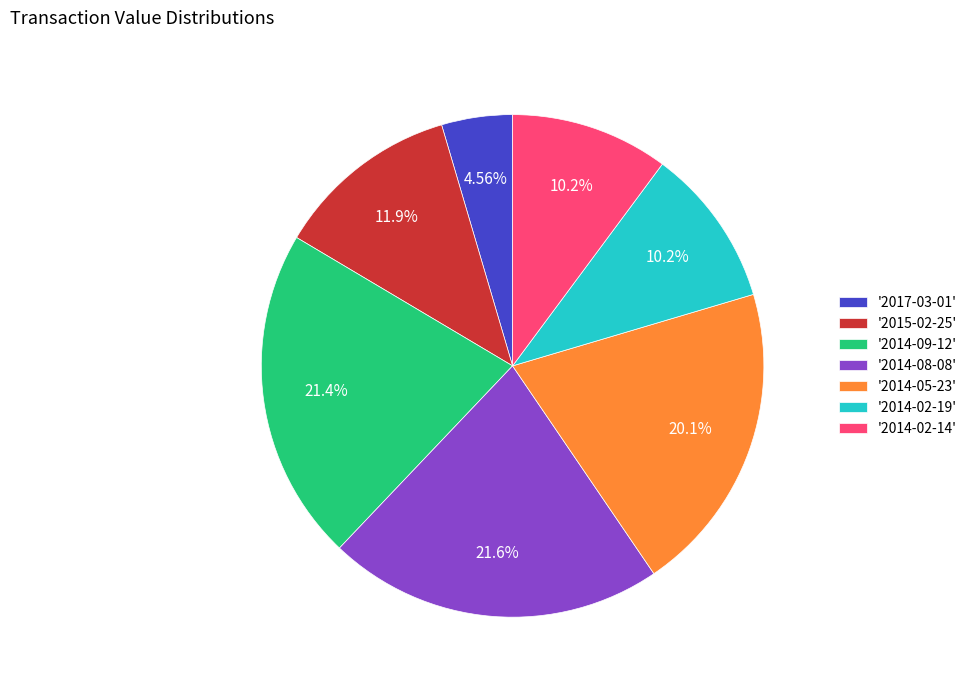

Combined, do '2015-02-25' and '2014-08-08' account for over 50%?

No